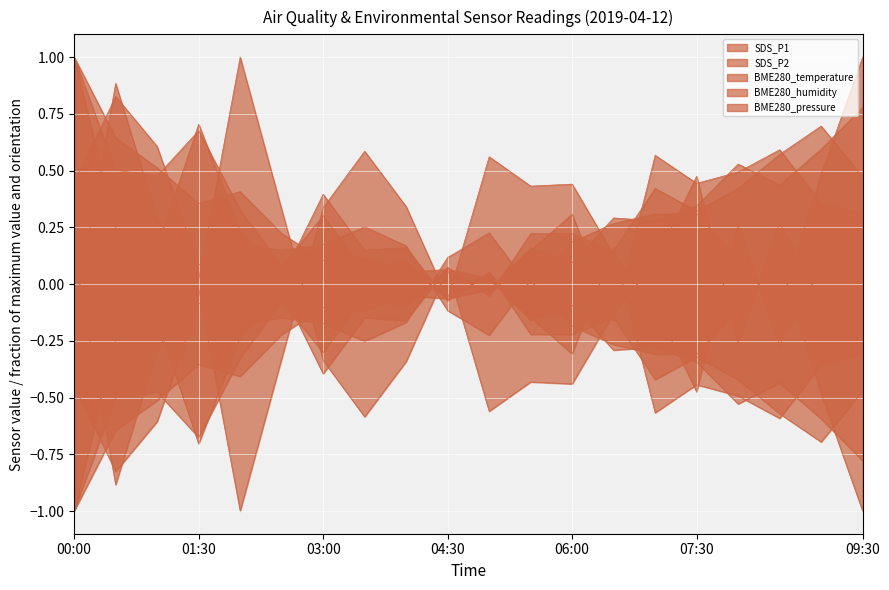

At which category is the sum across all series the highest?

00:00